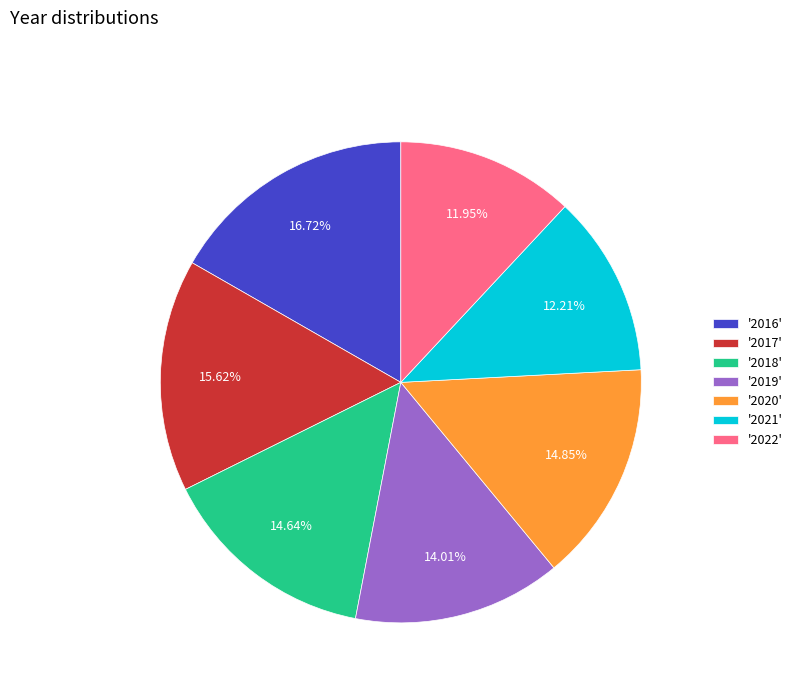

Is there any slice that represents more than half of the pie?

No